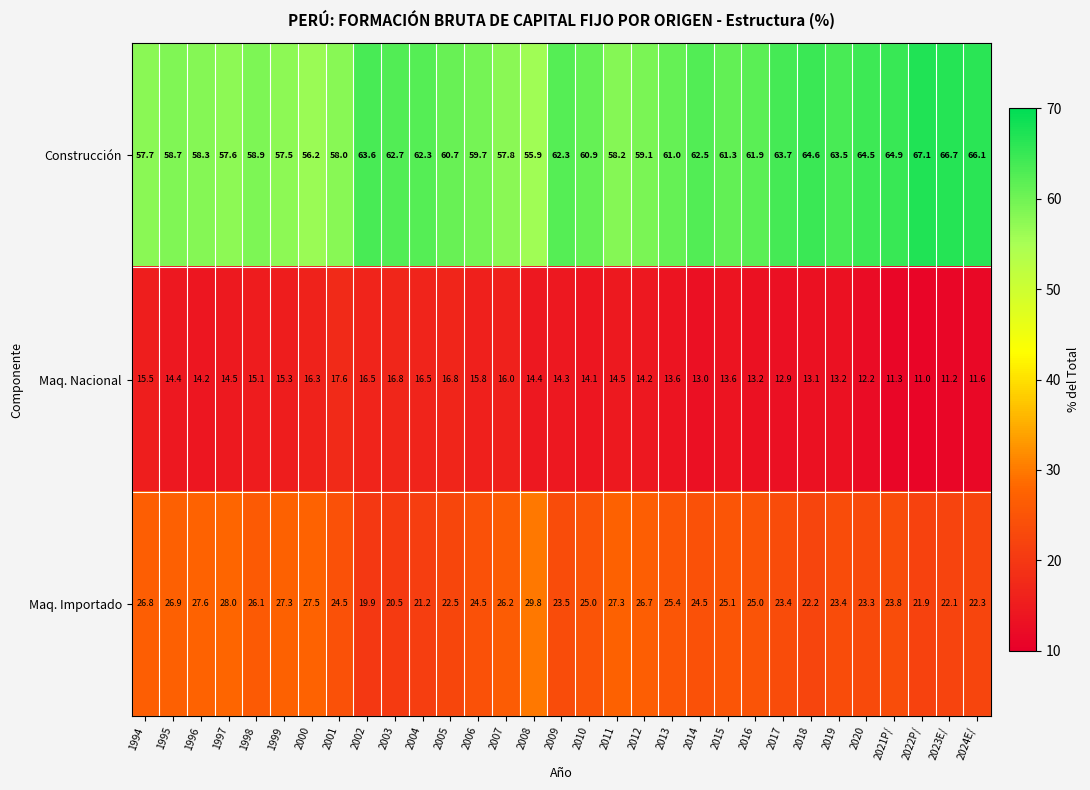

Rank the series by their maximum value, from lowest to highest.

Maq. Nacional, Maq. Importado, Construcción